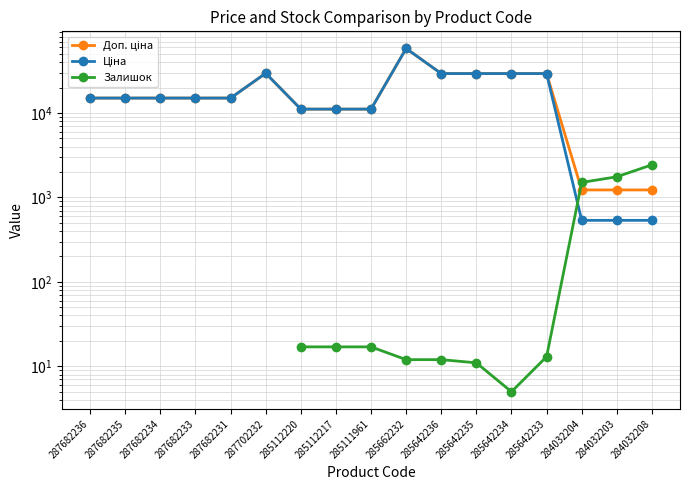

Does the chart display data point markers on the line(s)?

Yes